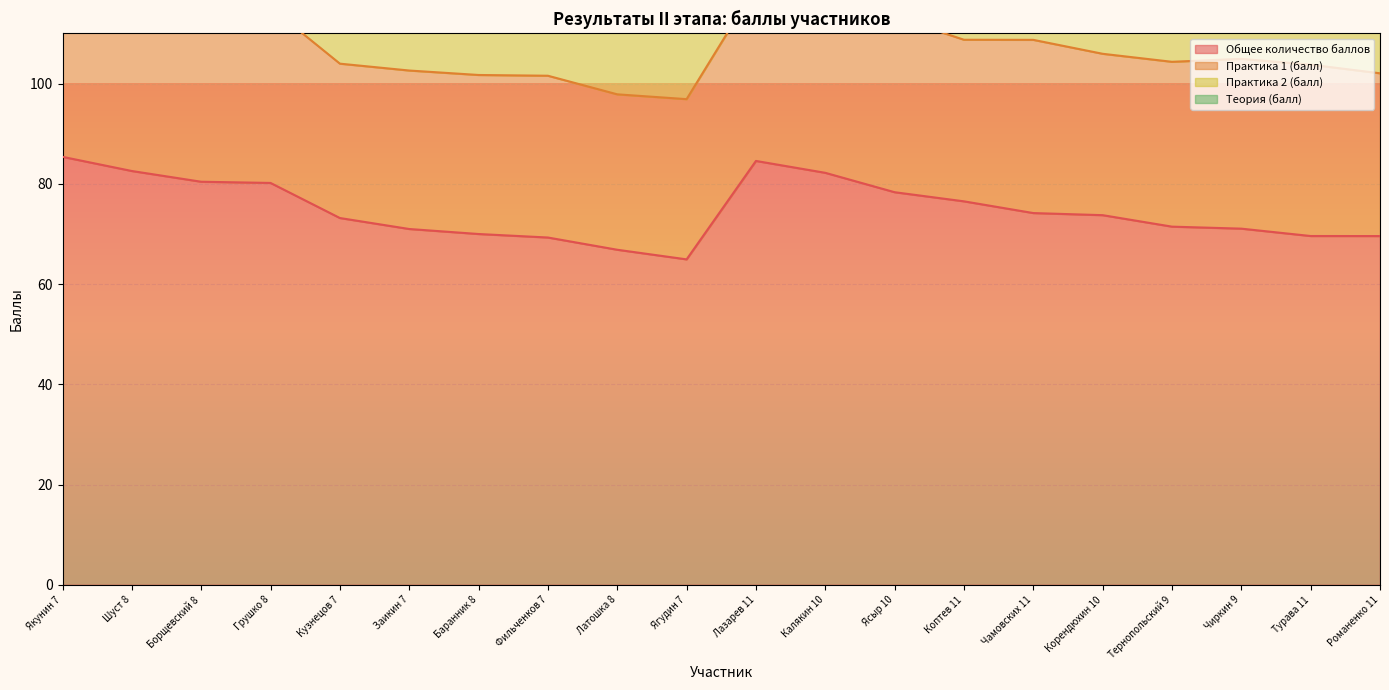

Reading right to left, what are all the values shown in this chart?

Общее количество баллов: Романенко 11=69.6	Турава 11=69.6	Чиркин 9=71.1	Тернопольский 9=71.5	Корендюхин 10=73.8	Чамовских 11=74.2	Коптев 11=76.5	Ясыр 10=78.3	Калякин 10=82.2	Лазарев 11=84.6	Ягудин 7=64.9	Латошка 8=66.8	Фильченков 7=69.3	Баранник 8=70.0	Заикин 7=71.0	Кузнецов 7=73.2	Грушко 8=80.2	Борщевский 8=80.4	Шуст 8=82.6	Якунин 7=85.4
Практика 1 (балл): Романенко 11=32.5	Турава 11=34.2	Чиркин 9=33.9	Тернопольский 9=32.9	Корендюхин 10=32.2	Чамовских 11=34.6	Коптев 11=32.2	Ясыр 10=35.0	Калякин 10=33.8	Лазарев 11=34.8	Ягудин 7=32.0	Латошка 8=31.0	Фильченков 7=32.3	Баранник 8=31.7	Заикин 7=31.6	Кузнецов 7=30.8	Грушко 8=35.0	Борщевский 8=34.7	Шуст 8=34.5	Якунин 7=31.6
Практика 2 (балл): Романенко 11=23.1	Турава 11=24.4	Чиркин 9=25.2	Тернопольский 9=29.3	Корендюхин 10=29.8	Чамовских 11=28.4	Коптев 11=31.8	Ясыр 10=32.1	Калякин 10=32.4	Лазарев 11=35.0	Ягудин 7=22.4	Латошка 8=26.8	Фильченков 7=25.4	Баранник 8=27.0	Заикин 7=31.9	Кузнецов 7=31.9	Грушко 8=28.7	Борщевский 8=31.5	Шуст 8=31.6	Якунин 7=35.0
Теория (балл): Романенко 11=14.0	Турава 11=11.0	Чиркин 9=12.0	Тернопольский 9=9.2	Корендюхин 10=11.8	Чамовских 11=11.2	Коптев 11=12.5	Ясыр 10=11.2	Калякин 10=16.0	Лазарев 11=14.8	Ягудин 7=10.5	Латошка 8=9.0	Фильченков 7=11.6	Баранник 8=11.2	Заикин 7=7.5	Кузнецов 7=10.5	Грушко 8=16.5	Борщевский 8=14.2	Шуст 8=16.5	Якунин 7=18.8